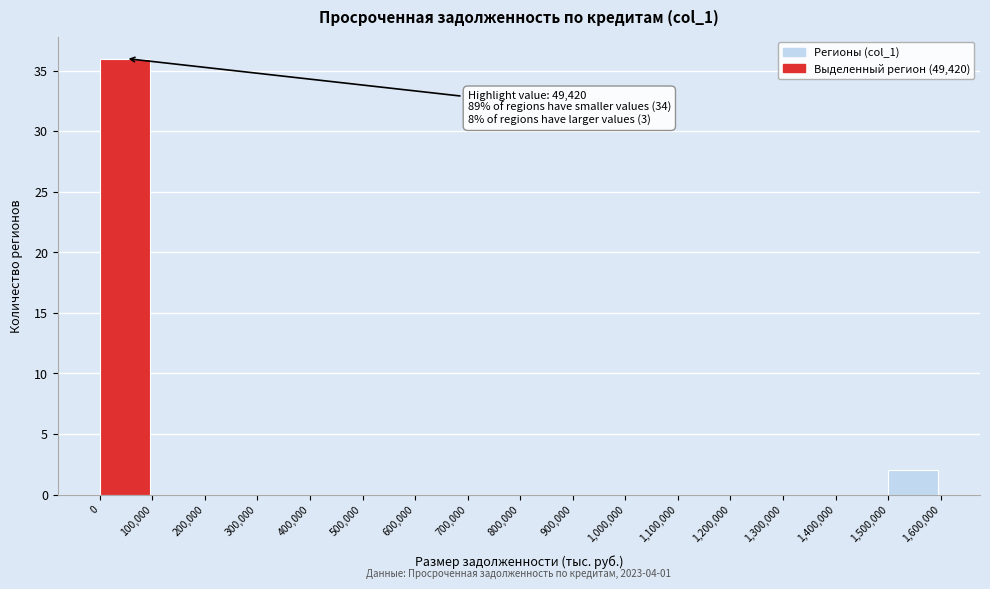

Over which range of the x-axis is the bar tallest?

0 to 100,000